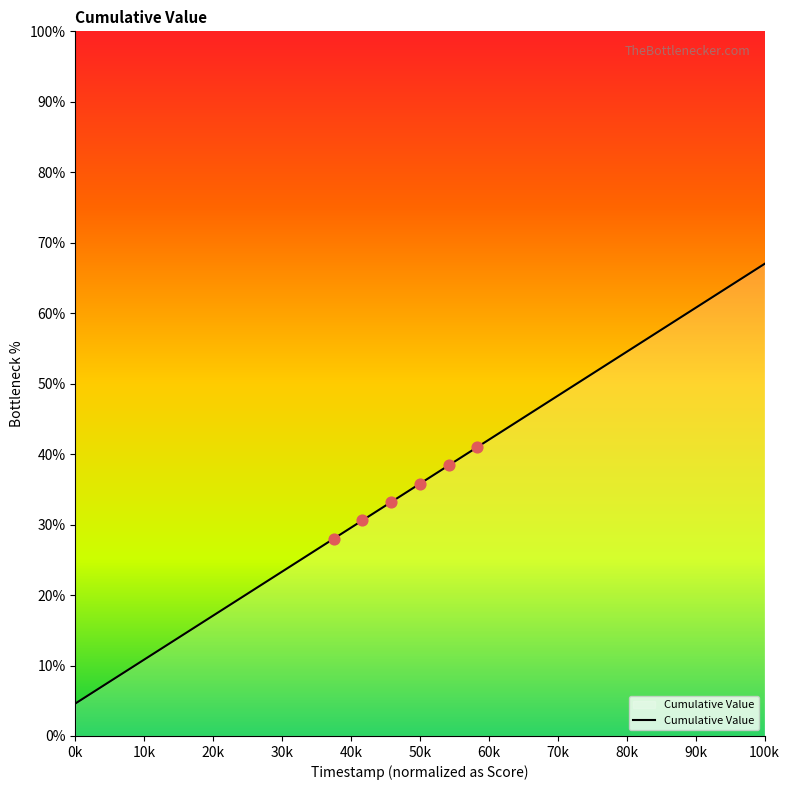

What is the difference between the maximum and minimum values?

62.4